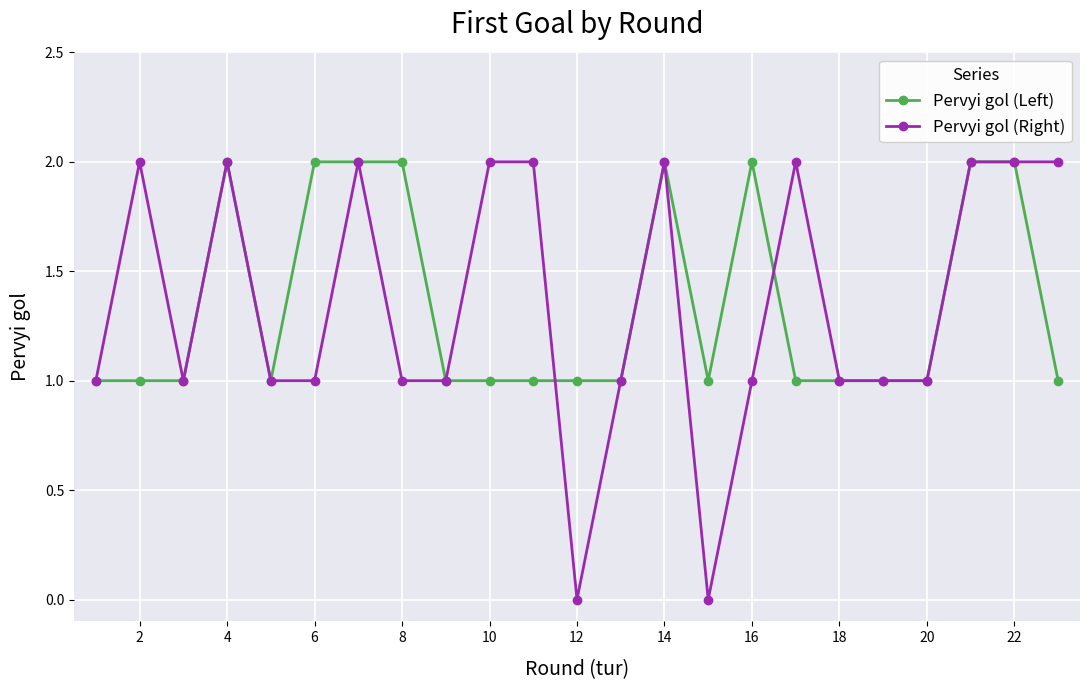

Which series has the widest spread of values?

Pervyi gol (Right)